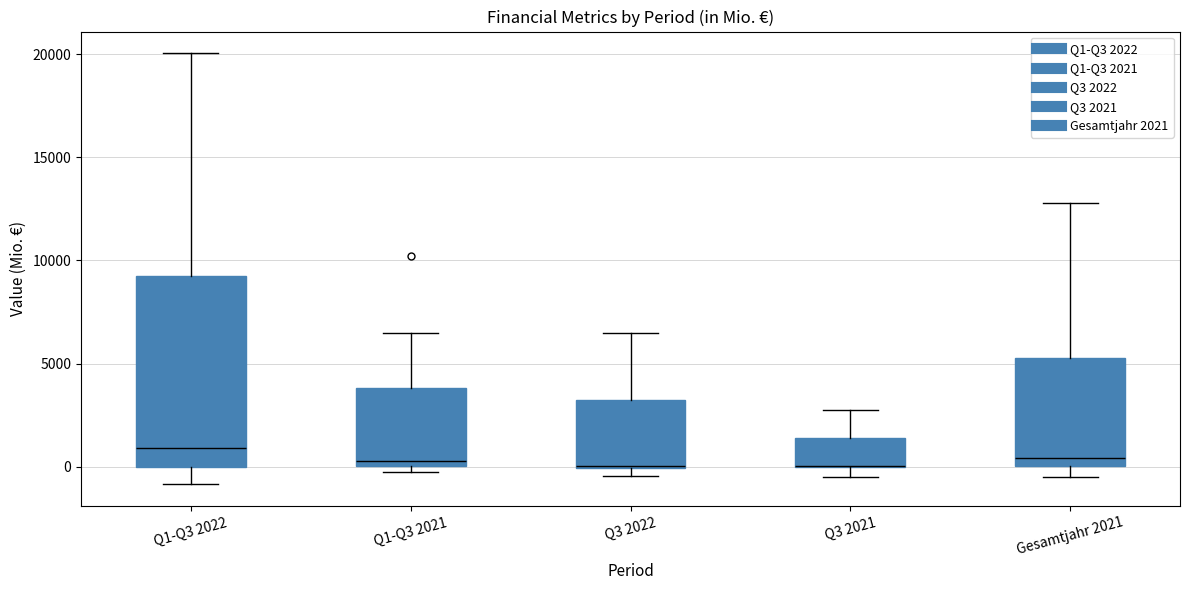

Reading left to right, transcribe this box plot: for each box, give where its median line is, the range the box spans, and where its two whiskers end, as read against the y-axis. The values are not printed on the chart, so give them approximately, as read against the axis.

Q1-Q3 2022: median 1000, box 0 to 9000, whiskers -1000 to 20000
Q1-Q3 2021: median 500, box 0 to 4000, whiskers -500 to 6500
Q3 2022: median 0, box 0 to 3000, whiskers -500 to 6500
Q3 2021: median 0 (drawn on the box's lower edge), box 0 to 1500, whiskers -500 to 2500
Gesamtjahr 2021: median 500, box 0 to 5500, whiskers -500 to 13000